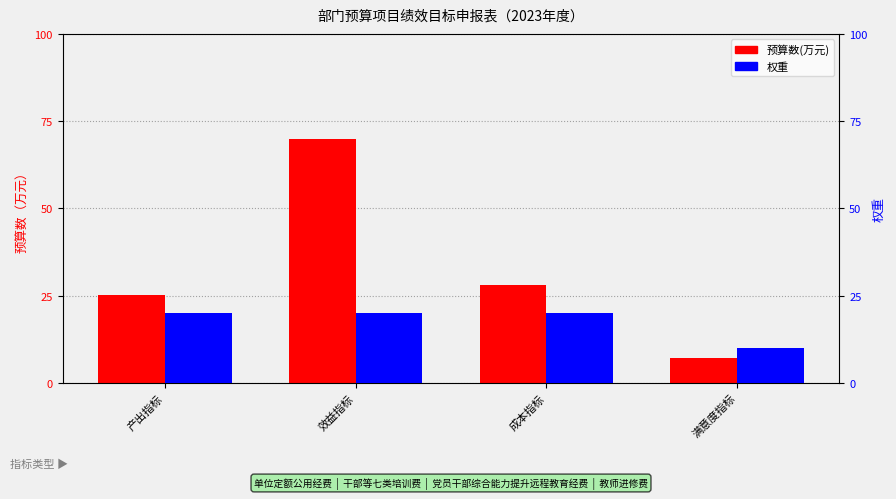

Which has a higher value, 满意度指标 or 效益指标?

效益指标